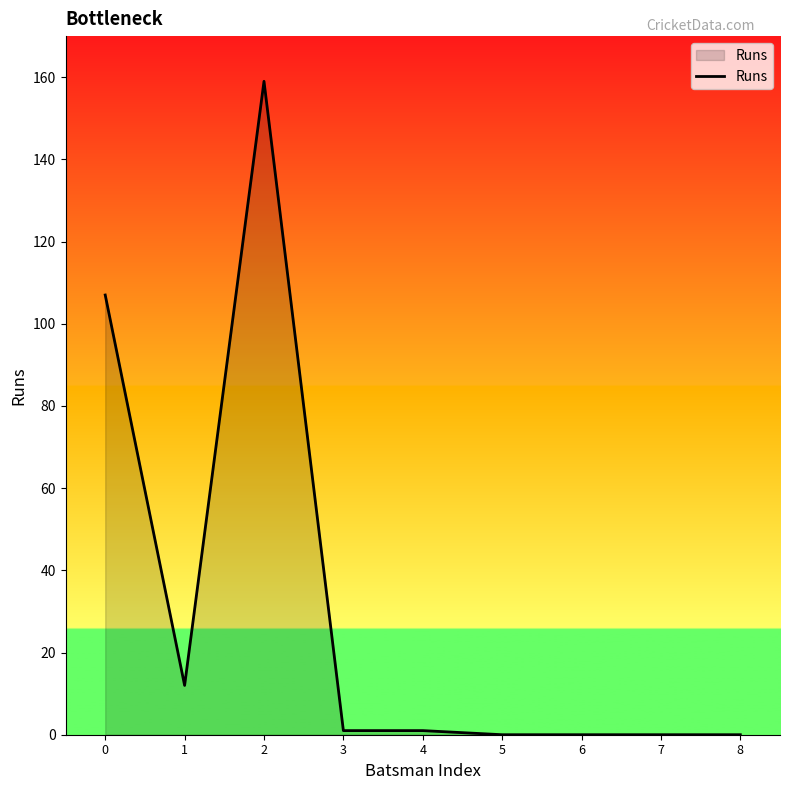

Reading right to left, what are all the values shown in this chart?

0	0	0	0	1	1	159	12	107